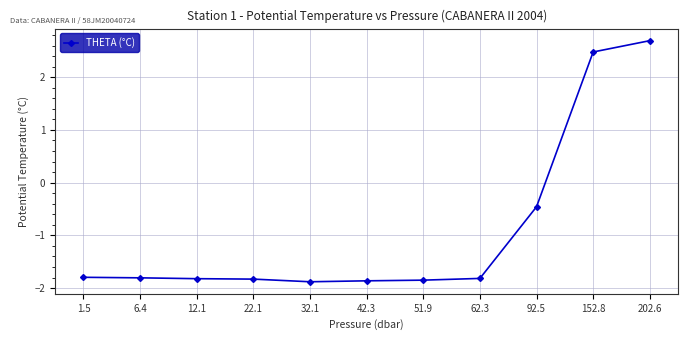

What is the change in value from 42.3 to 92.5?

+1.4